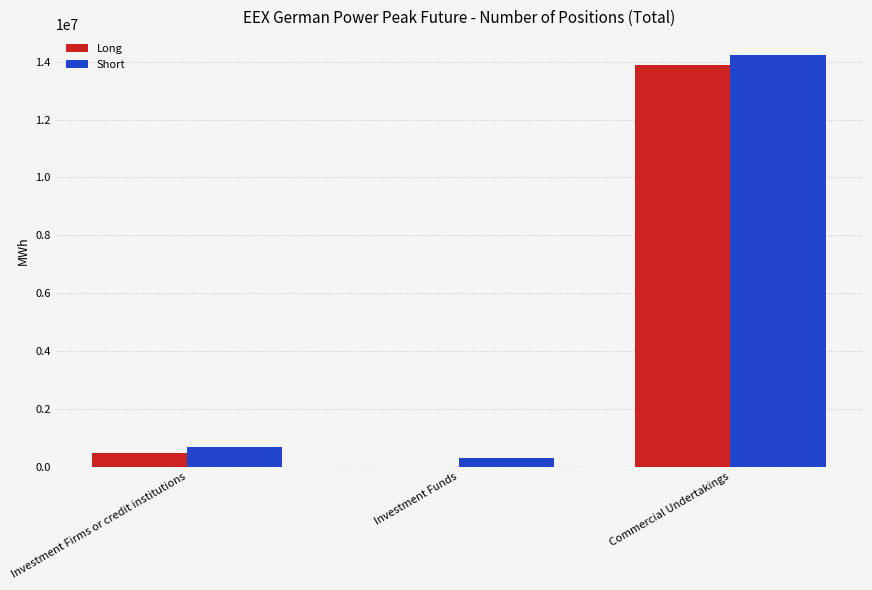

What is the average value of the Short series?

5078996